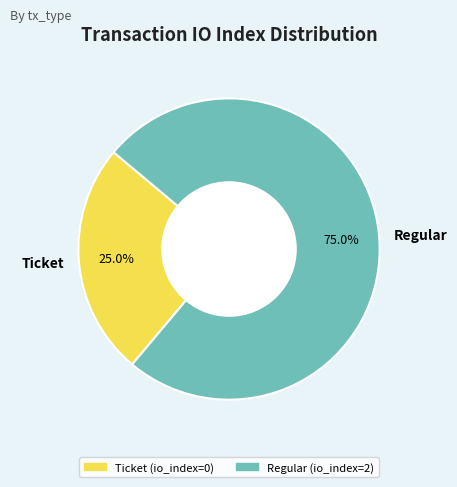

Which slice is the largest?

Regular